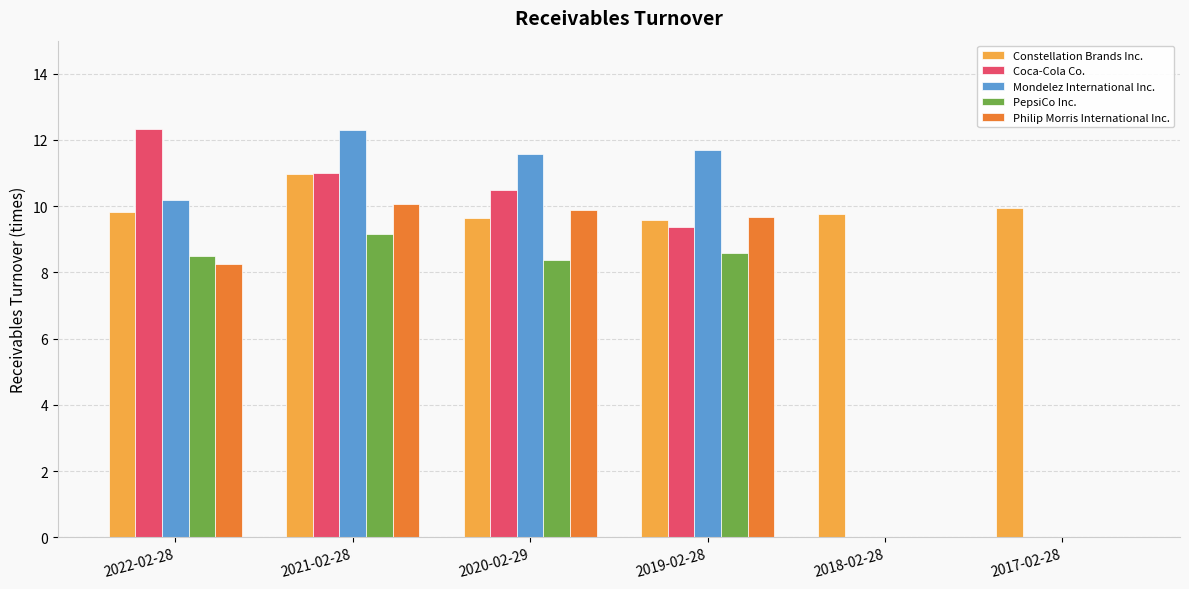

Between 2020-02-29 and 2018-02-28, which series saw the biggest shift?

Mondelez International Inc.